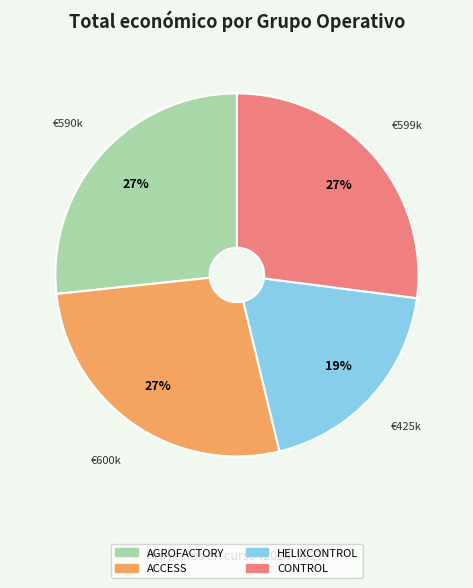

Combined, do AGROFACTORY and ACCESS account for over 50%?

Yes